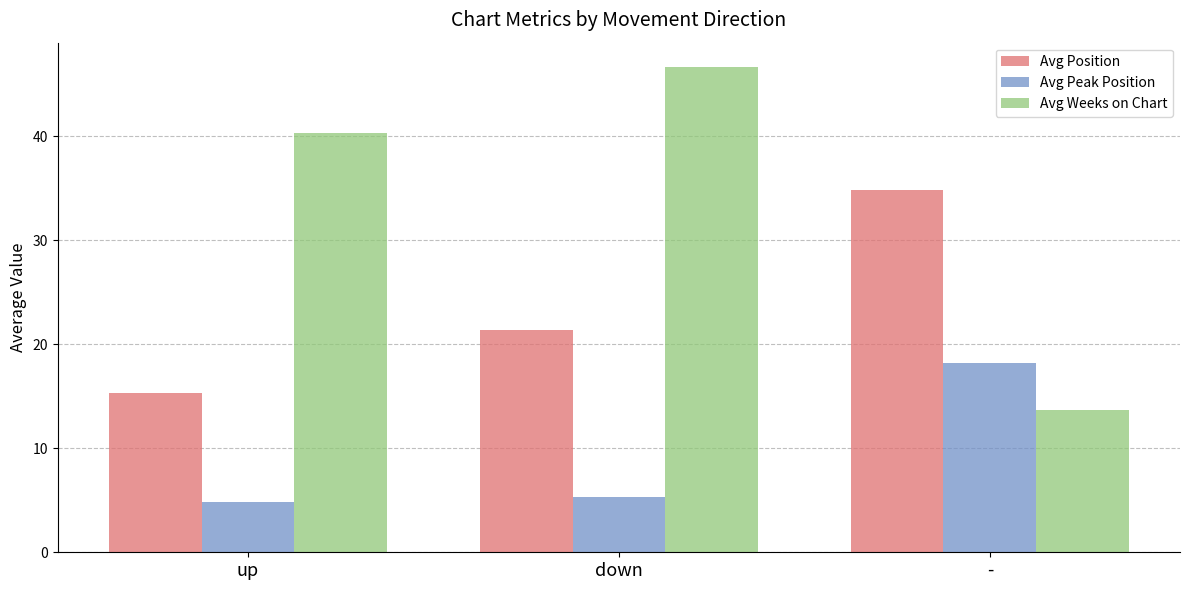

What is the smallest value displayed?

4.8